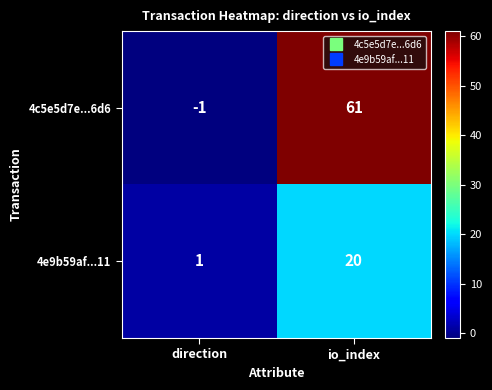

At how many categories does at least one series exceed 3?

1